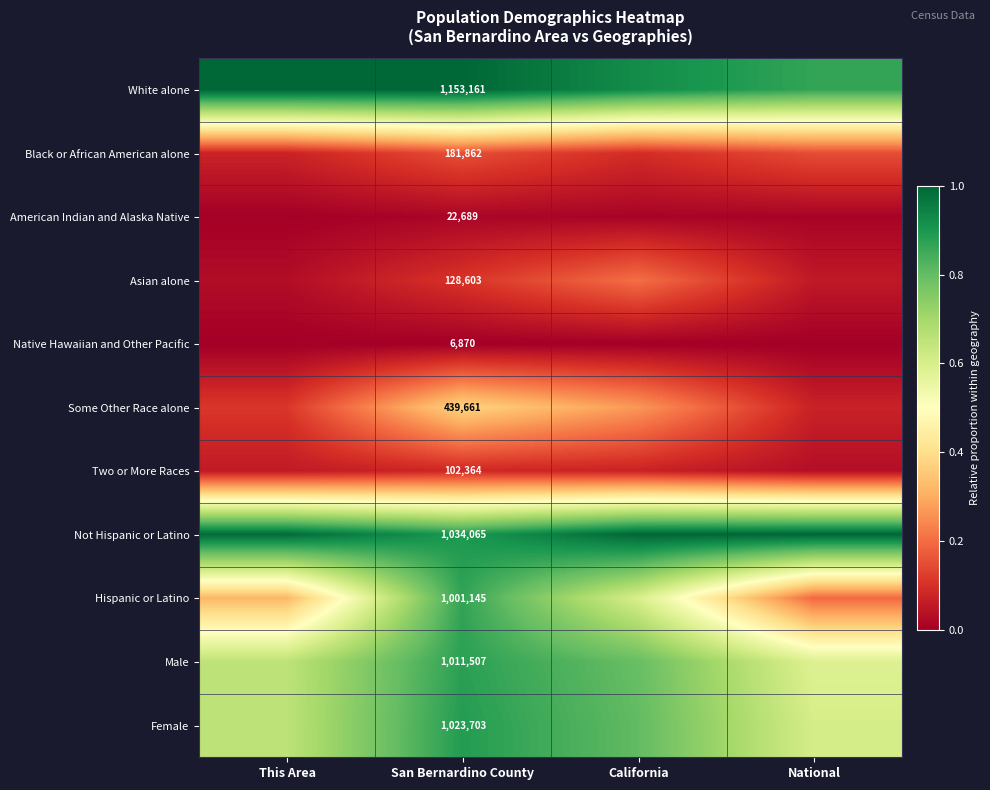

Between This Area and San Bernardino County, which is larger?

This Area